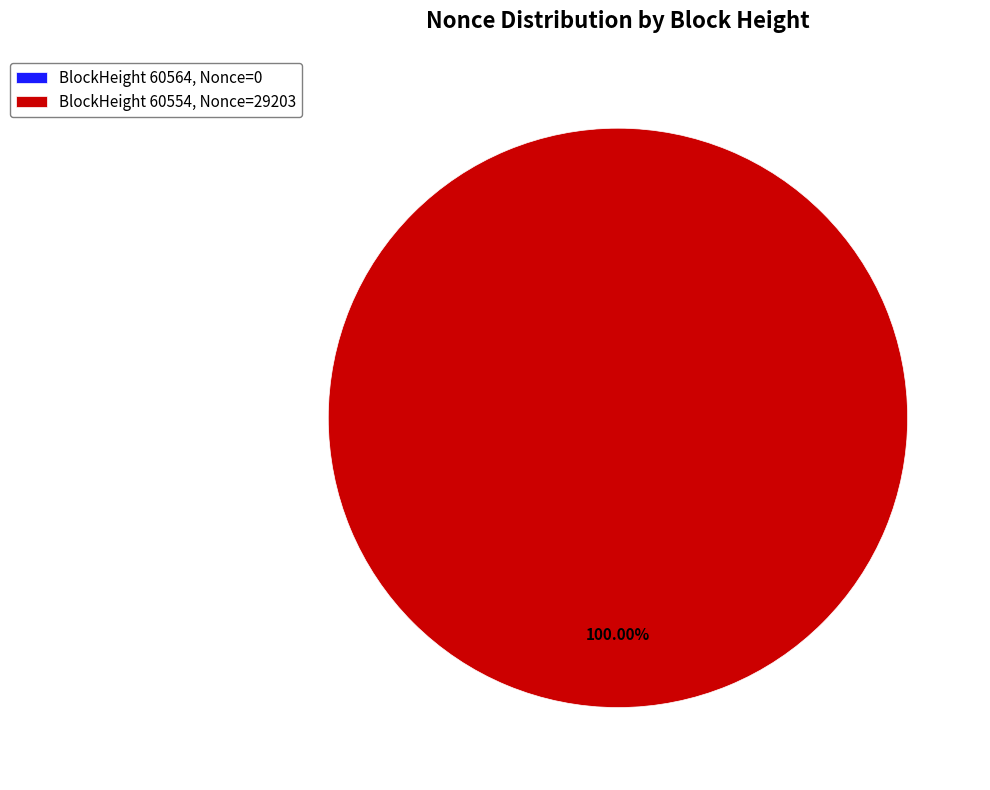

Does 60564 account for over 50% of the chart?

No